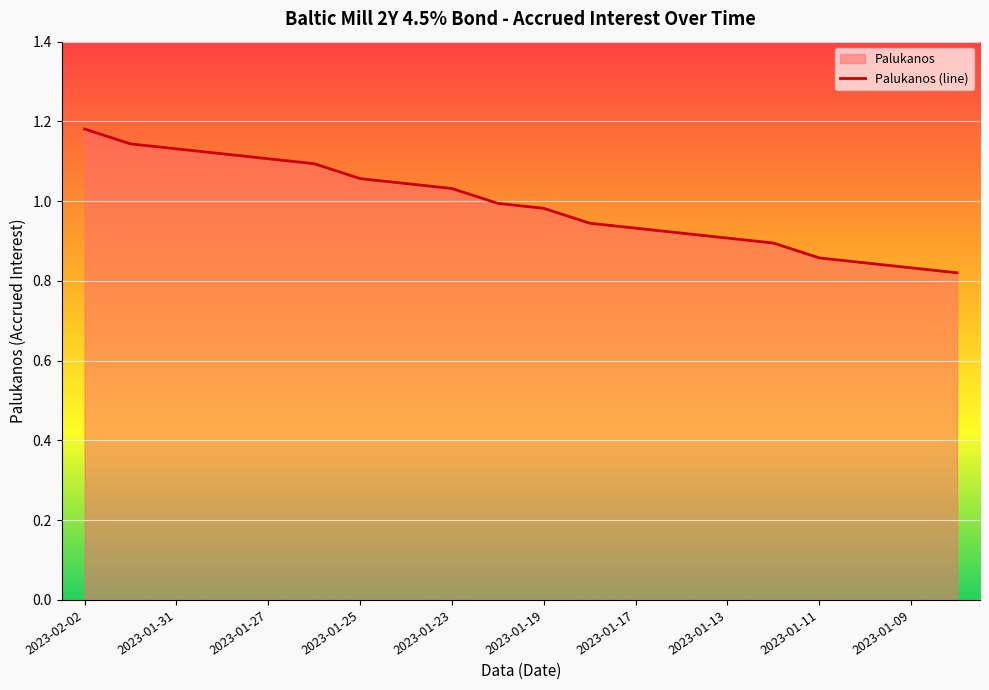

What is the maximum value shown in the chart?

1.2